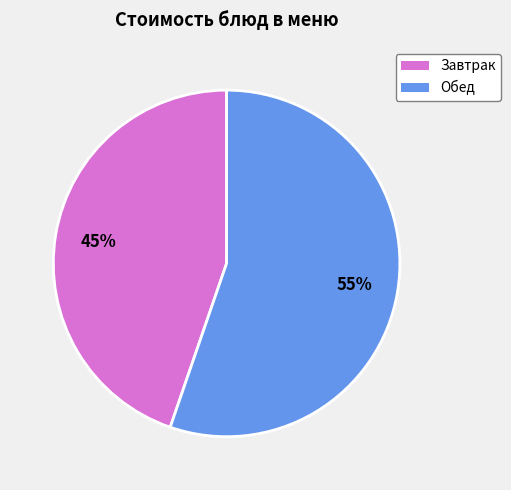

To the nearest percent, what is the average slice percentage?

50%